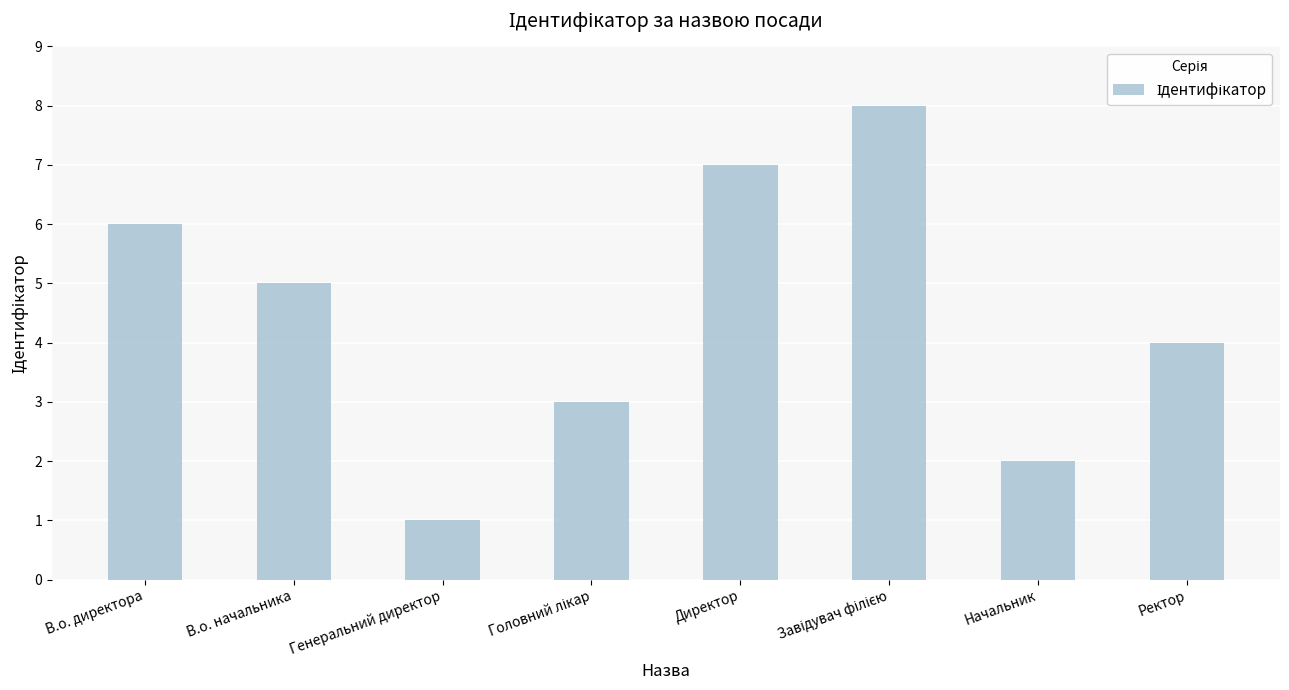

What is the sum of all values?

36